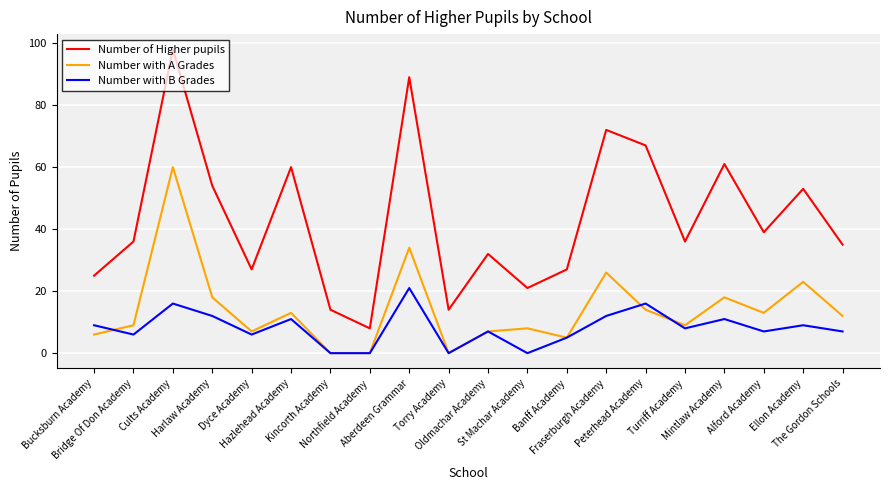

What is the average value of the Number of Higher pupils series?

43